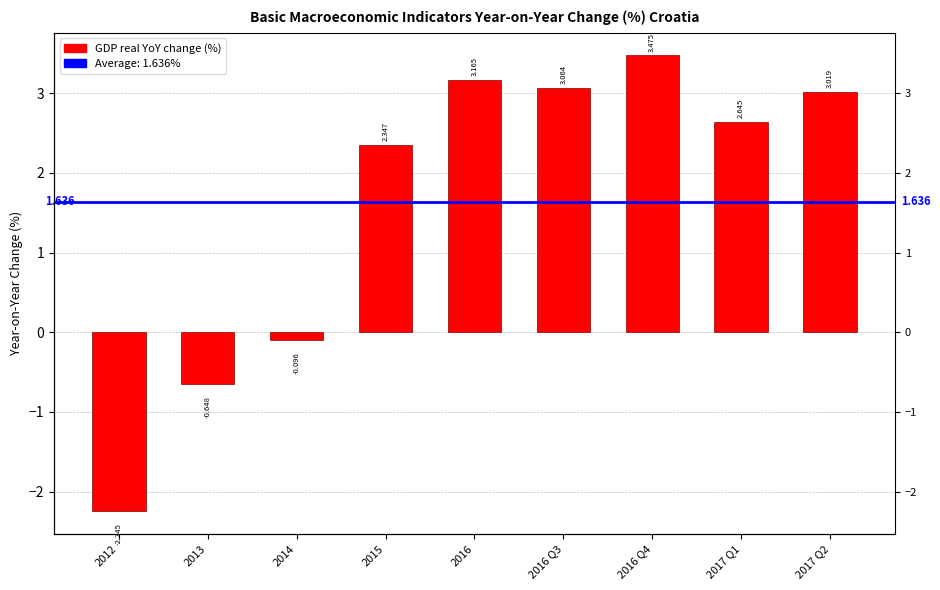

Which label corresponds to the largest value in the chart?

2016 Q4